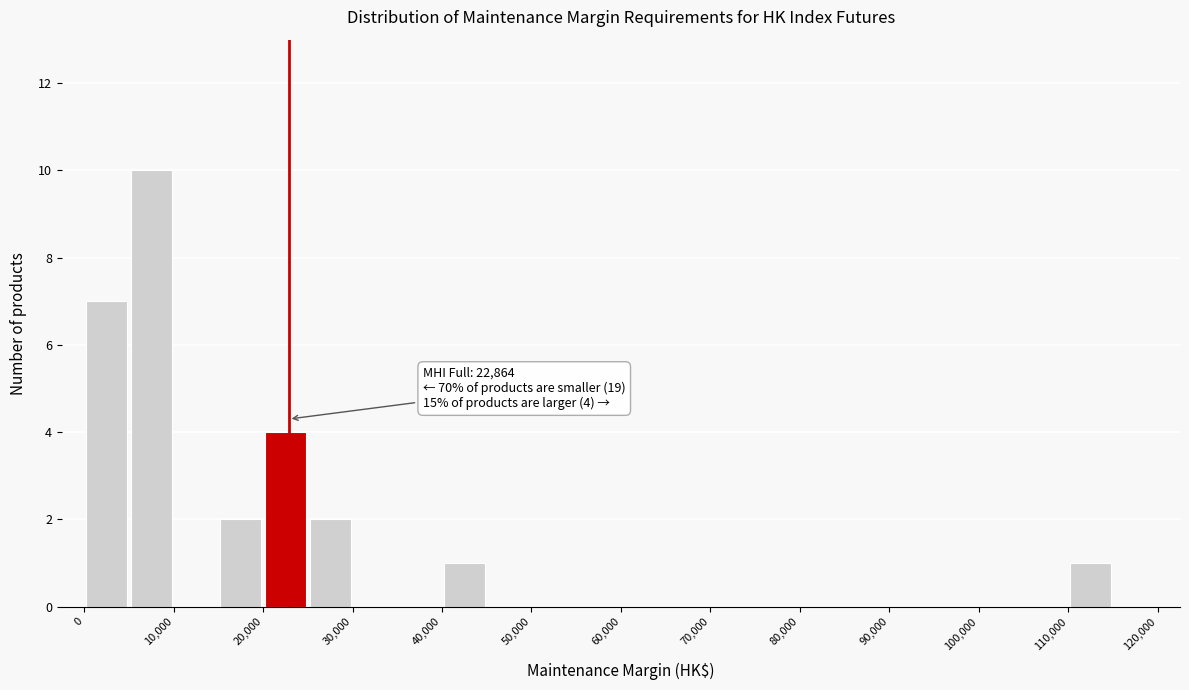

Over which range of the x-axis is the bar tallest?

5000 to 10000